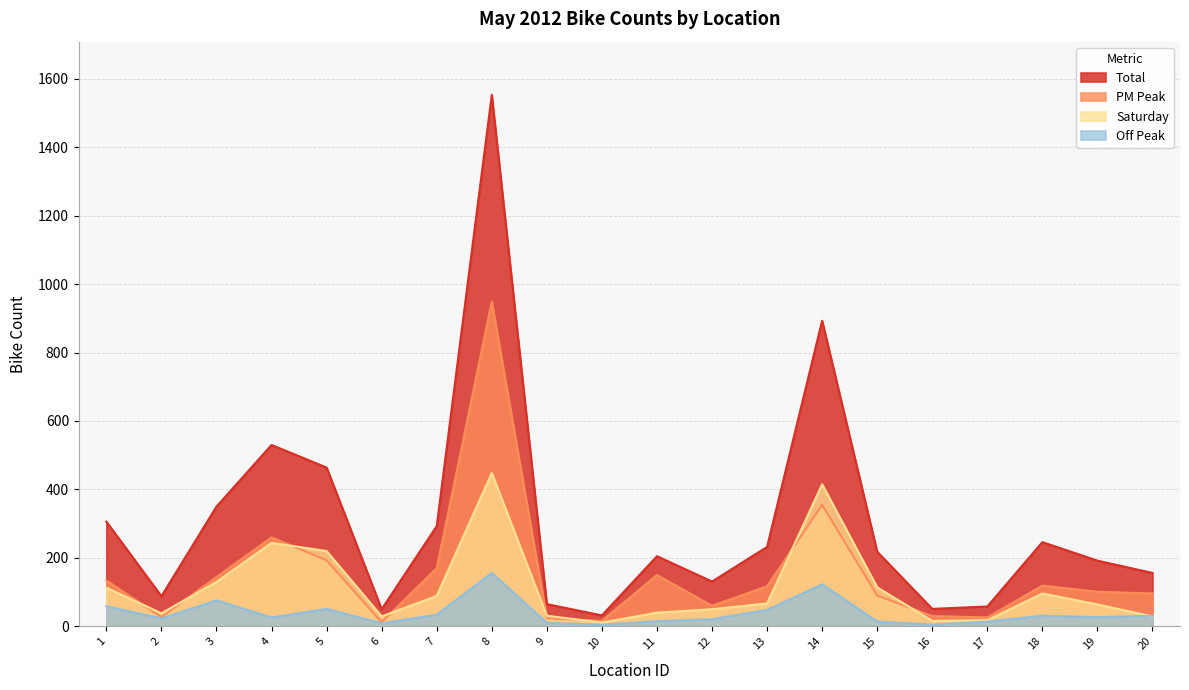

What is the difference between the highest and lowest values at 8?

1397